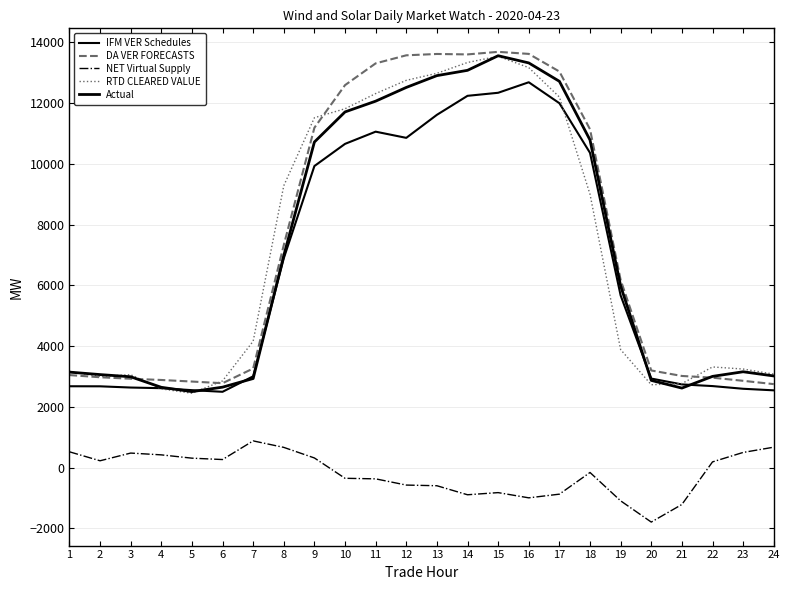

Does the chart display data point markers on the line(s)?

No